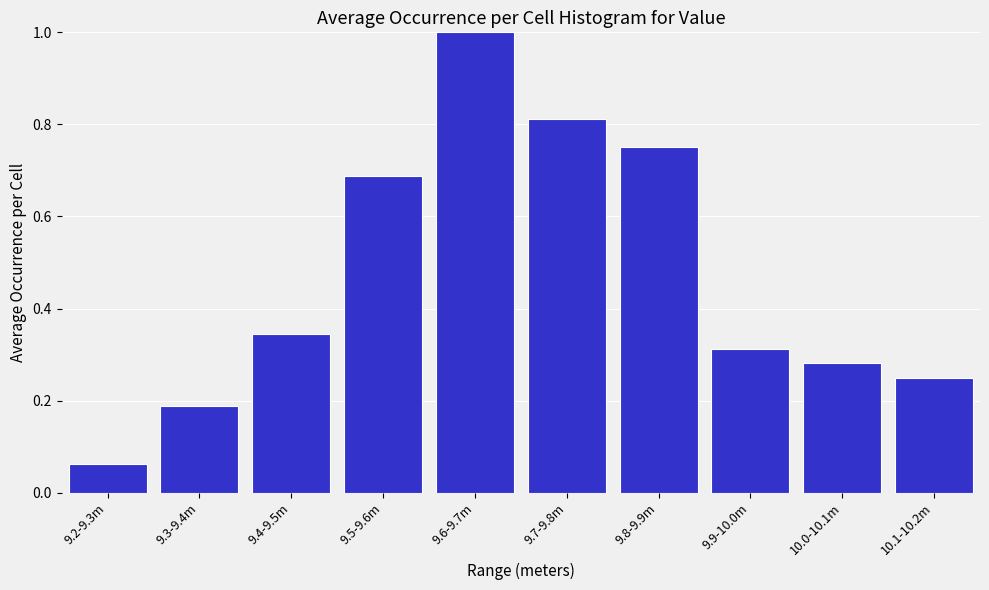

Which has a higher value, 9.2-9.3m or 9.6-9.7m?

9.6-9.7m